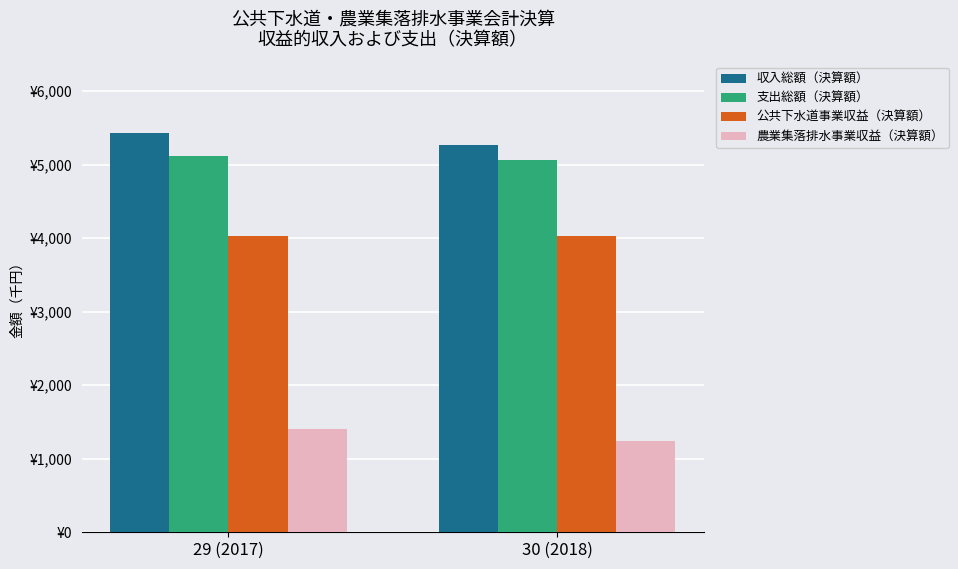

Which label corresponds to the smallest value in the chart?

30 (2018)